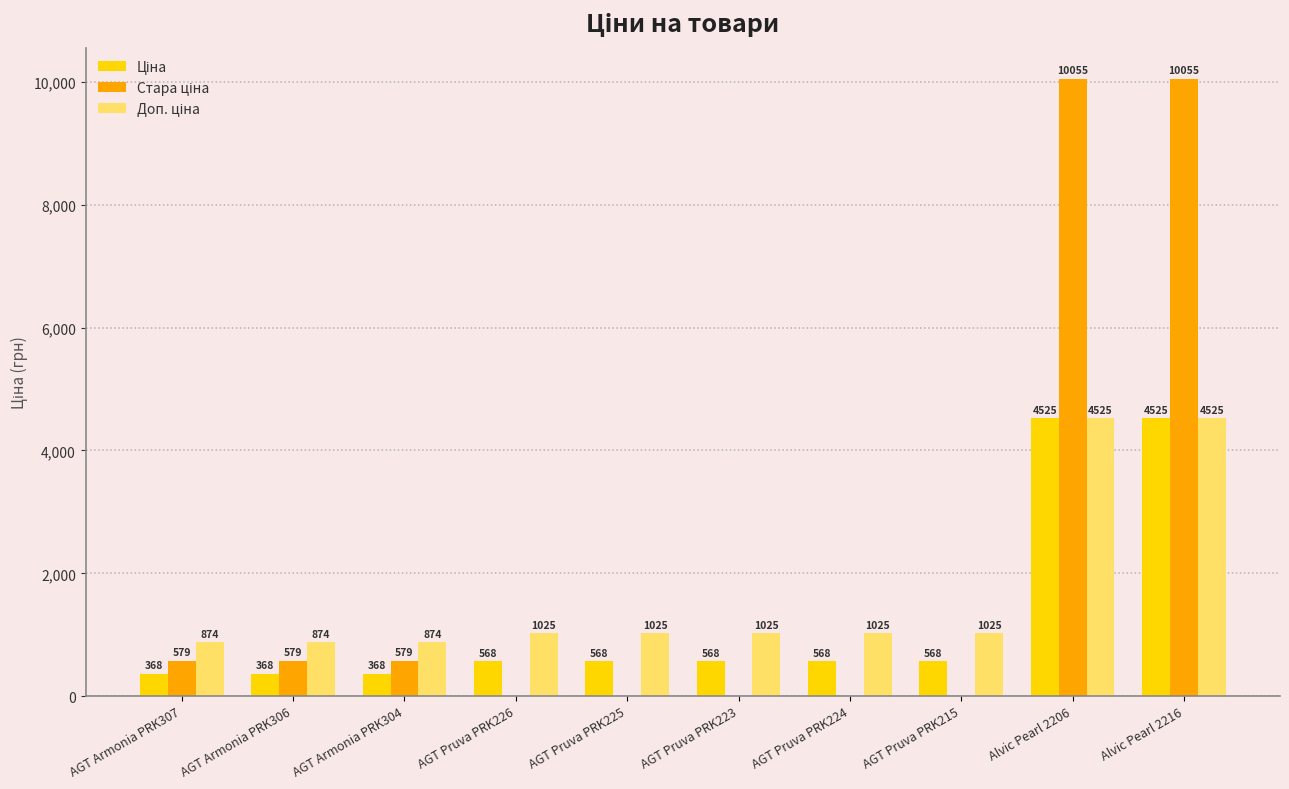

Reading left to right, extract all data points from this chart.

Ціна: 367.6	367.6	367.6	567.7	567.7	567.7	567.7	567.7	4524.7	4524.7
Стара ціна: 578.7	578.7	578.7	0.0	0.0	0.0	0.0	0.0	10054.8	10054.8
Доп. ціна: 874.0	874.0	874.0	1024.5	1024.5	1024.5	1024.5	1024.5	4525.0	4525.0